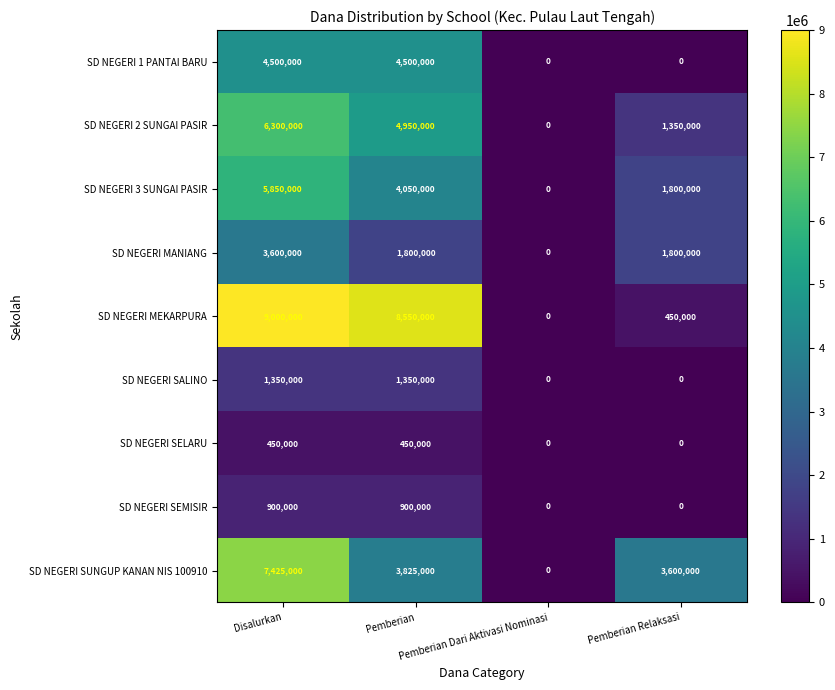

What is the highest value of the SD NEGERI SUNGUP KANAN NIS 100910 series?

7425000